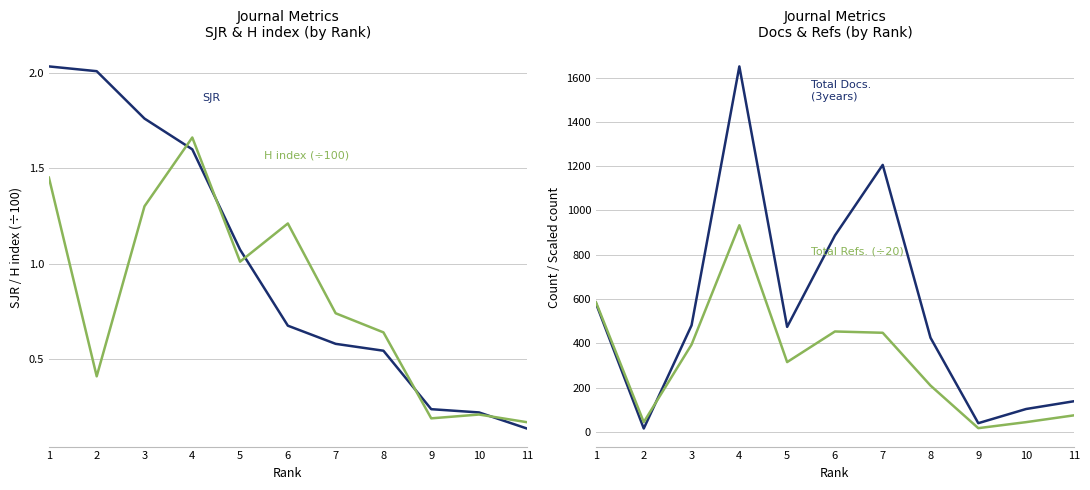

Where is SJR nearest to the value 1?

5